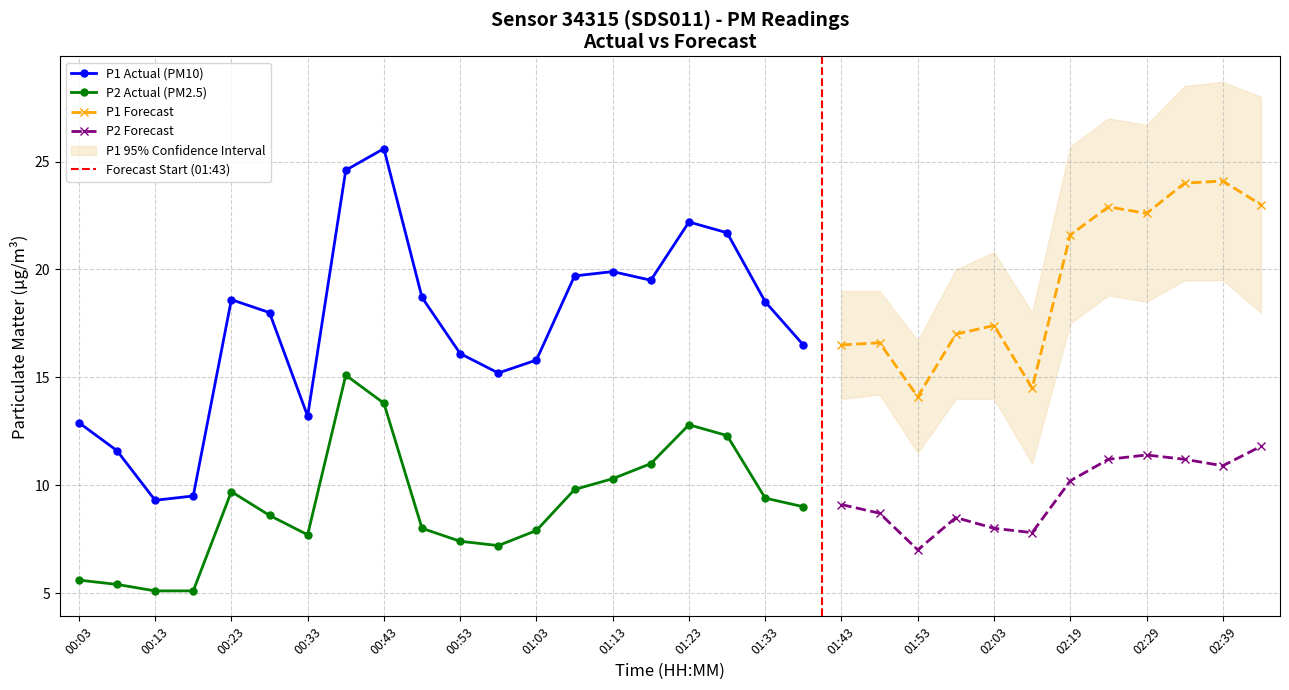

How many data points in P2 are above 9?

9